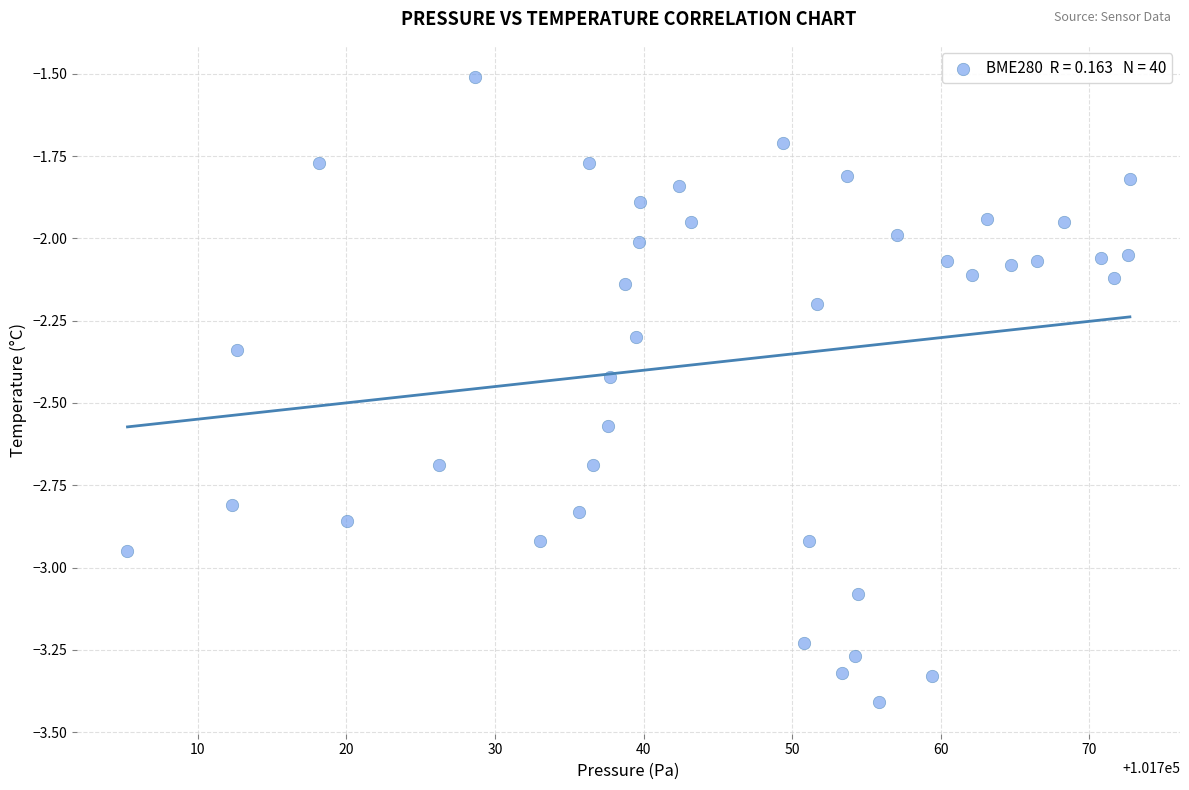

What is the range of Y values (max minus min)?

1.9